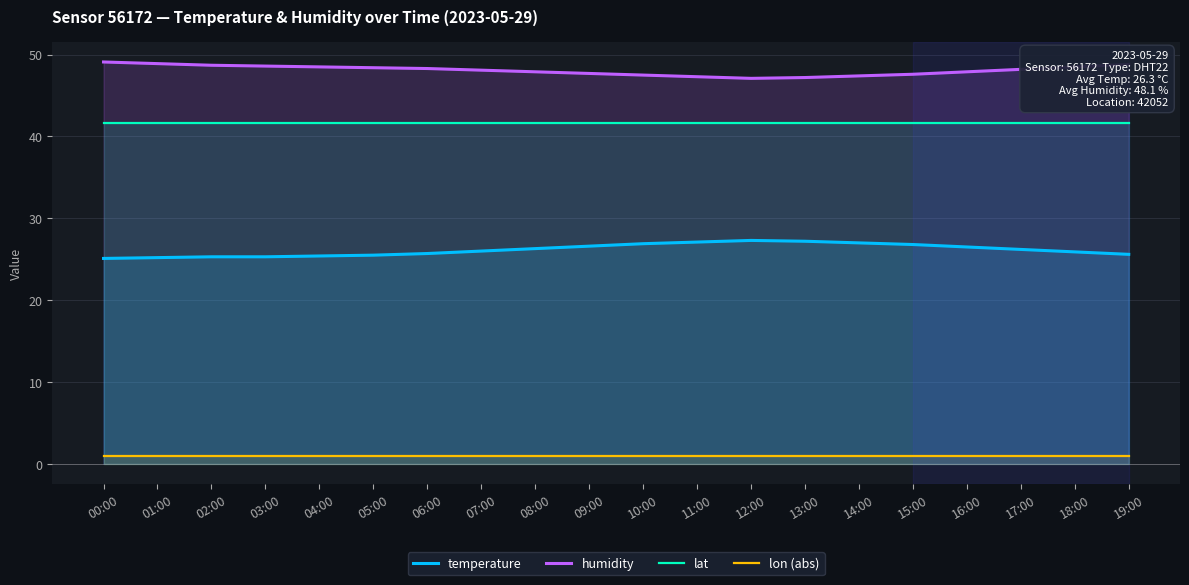

What position from the left is 17:00?

18